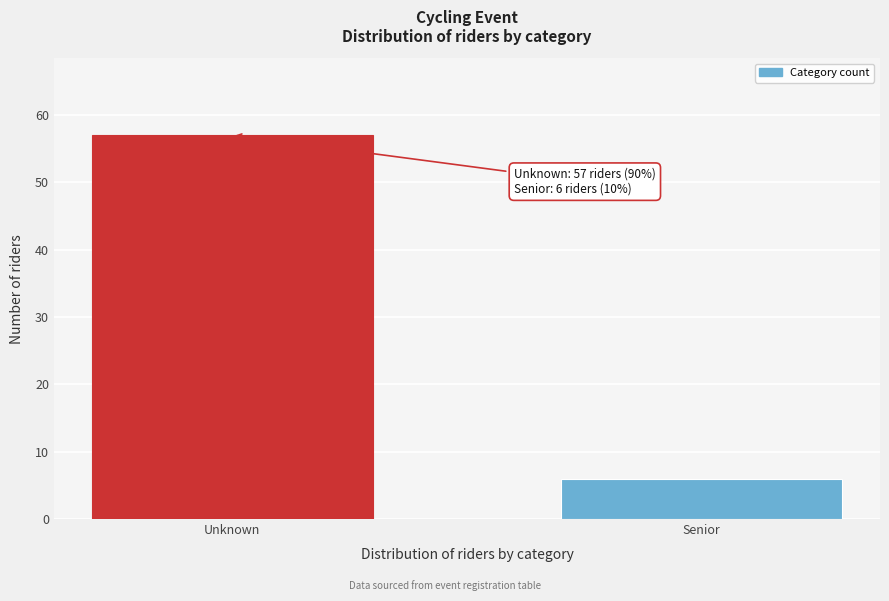

Reading left to right, list all the values displayed in this chart.

57	6